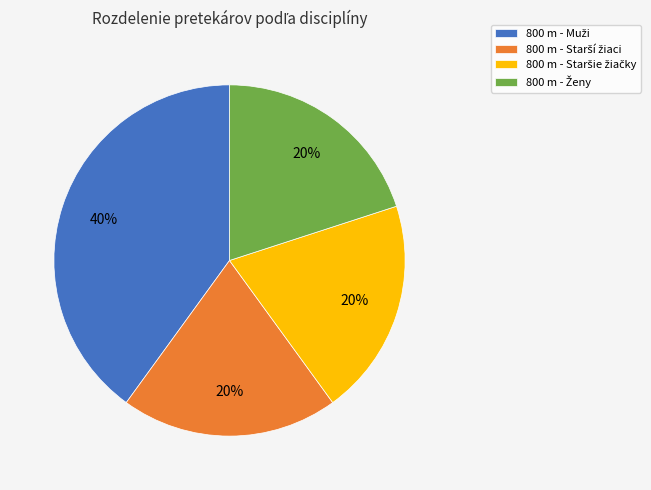

To the nearest percent, what is the difference between the largest and smallest slice percentages?

20%